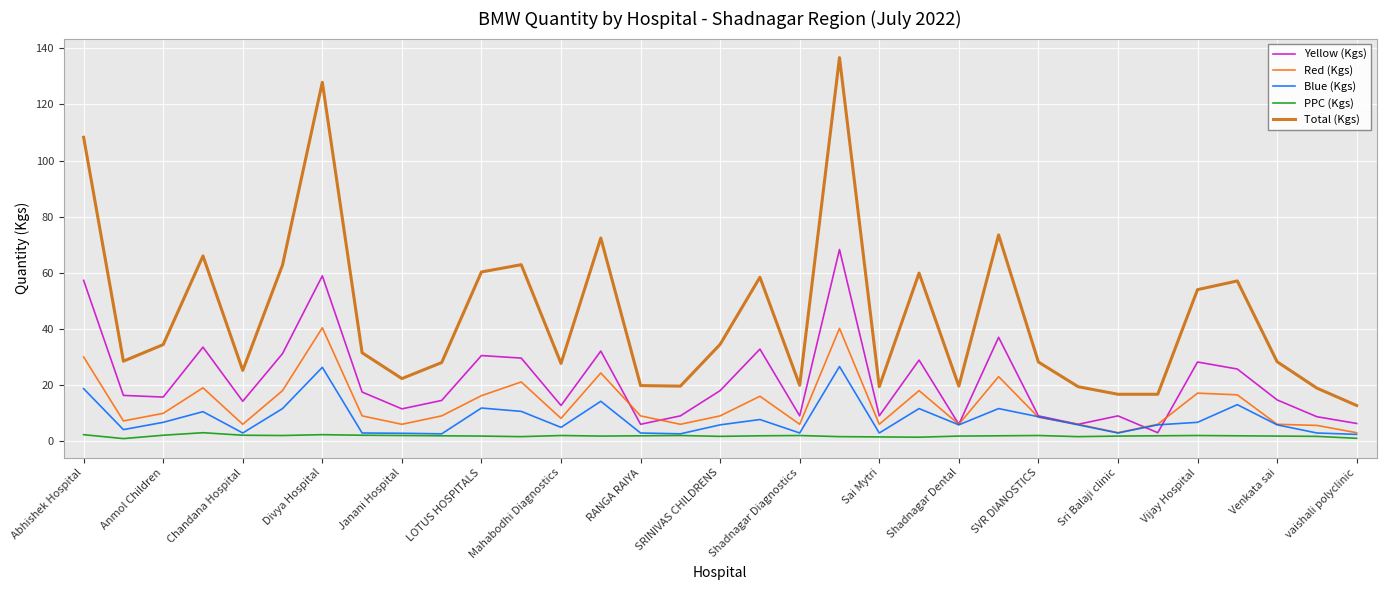

Rank the series by their maximum value, from lowest to highest.

PPC (Kgs), Blue (Kgs), Red (Kgs), Yellow (Kgs), Total (Kgs)